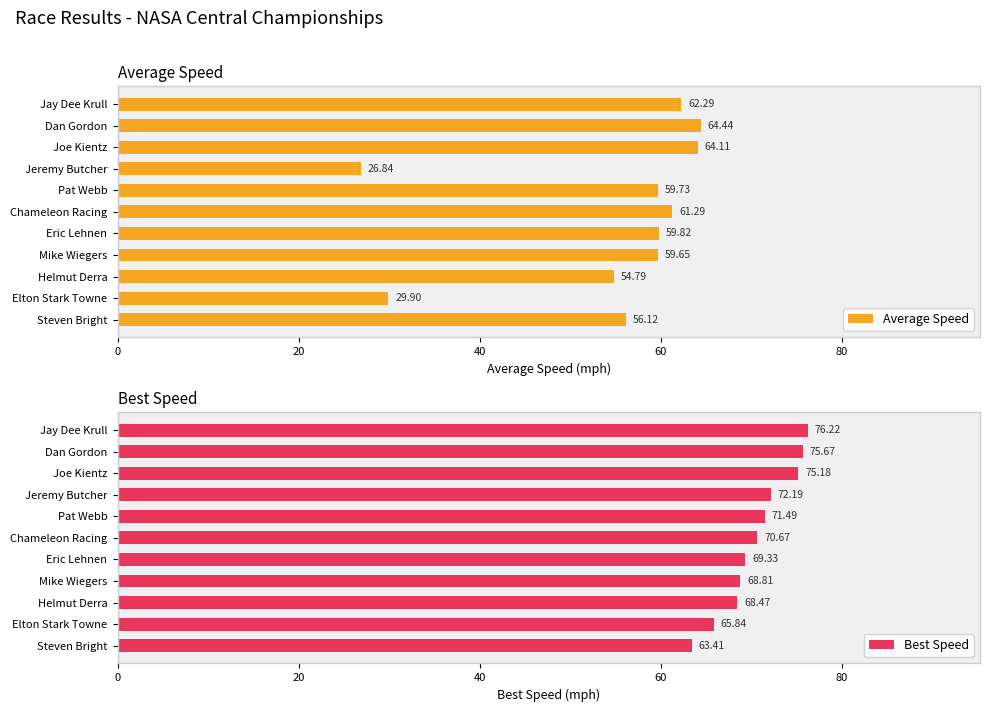

At which label does Best Speed reach its minimum?

Steven Bright